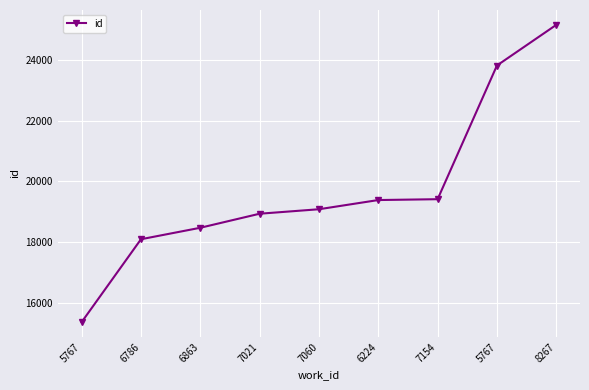

How many lines are shown in the chart?

1